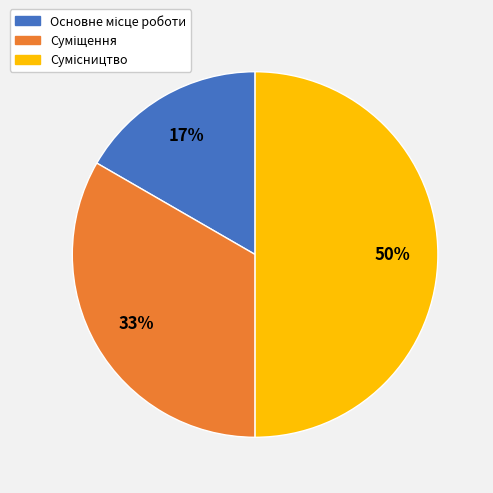

To the nearest percent, what is the difference between the largest and smallest slice percentages?

33%